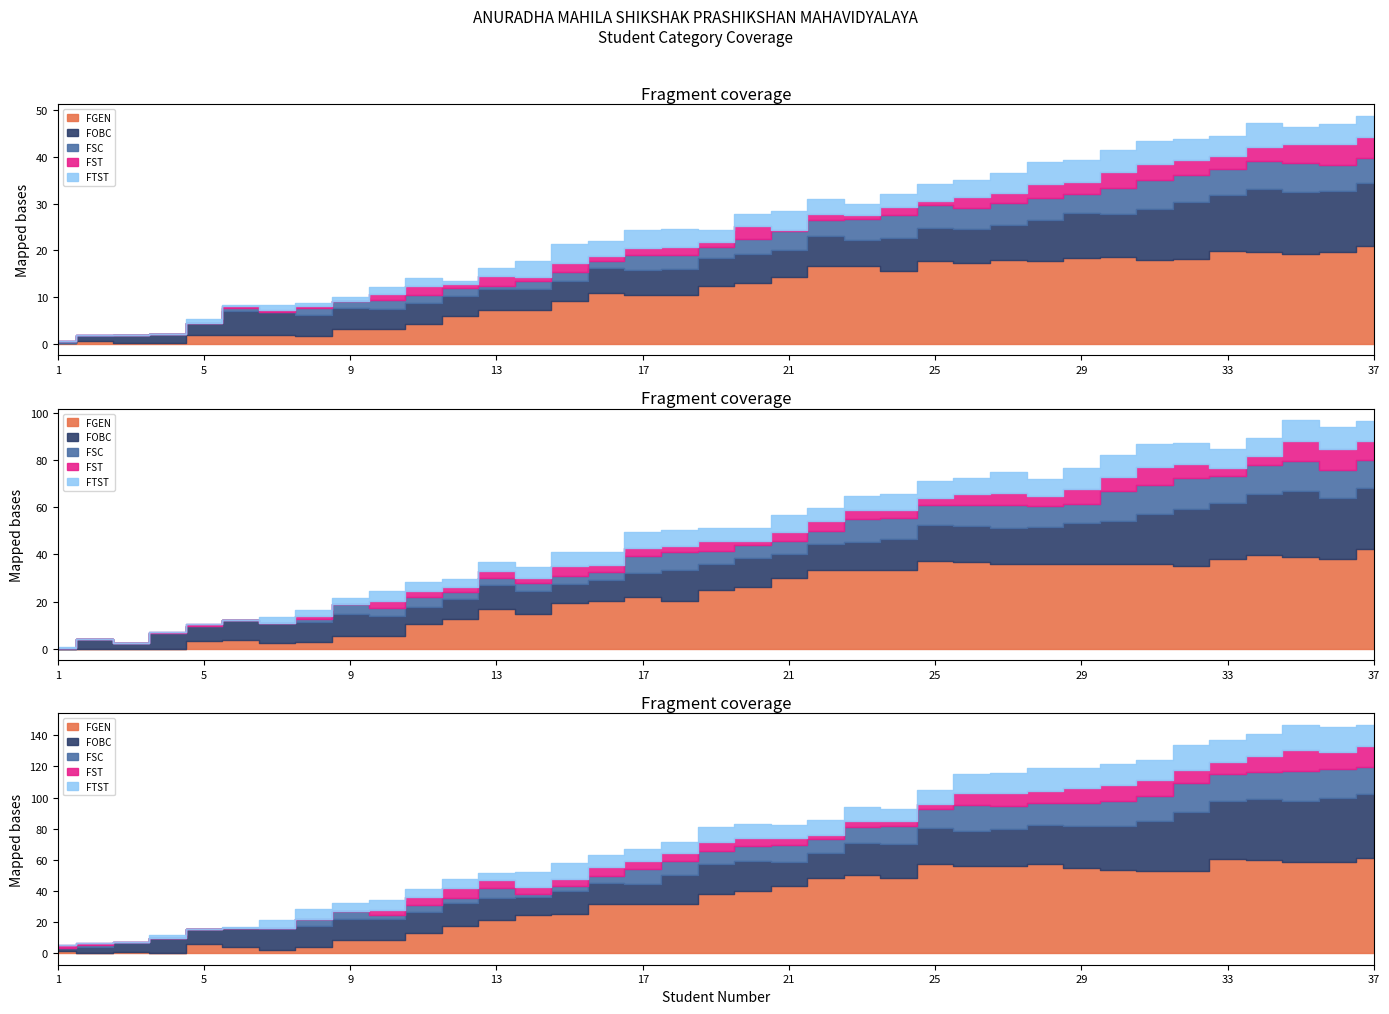

What is the difference between the second highest and second lowest values in the FOBC series?

1